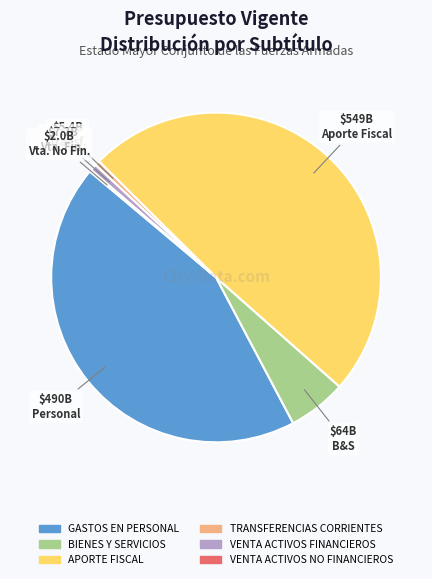

Do TRANSFERENCIAS CORRIENTES and VENTA ACTIVOS FINANCIEROS together represent more than half of the pie?

No